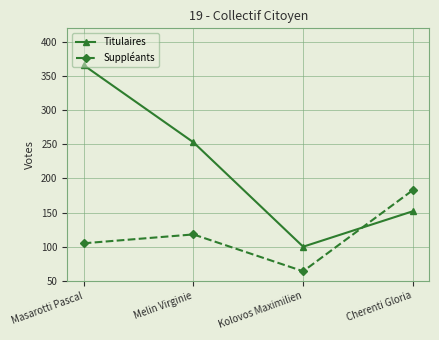

How many times do Suppléants and Titulaires cross each other?

1